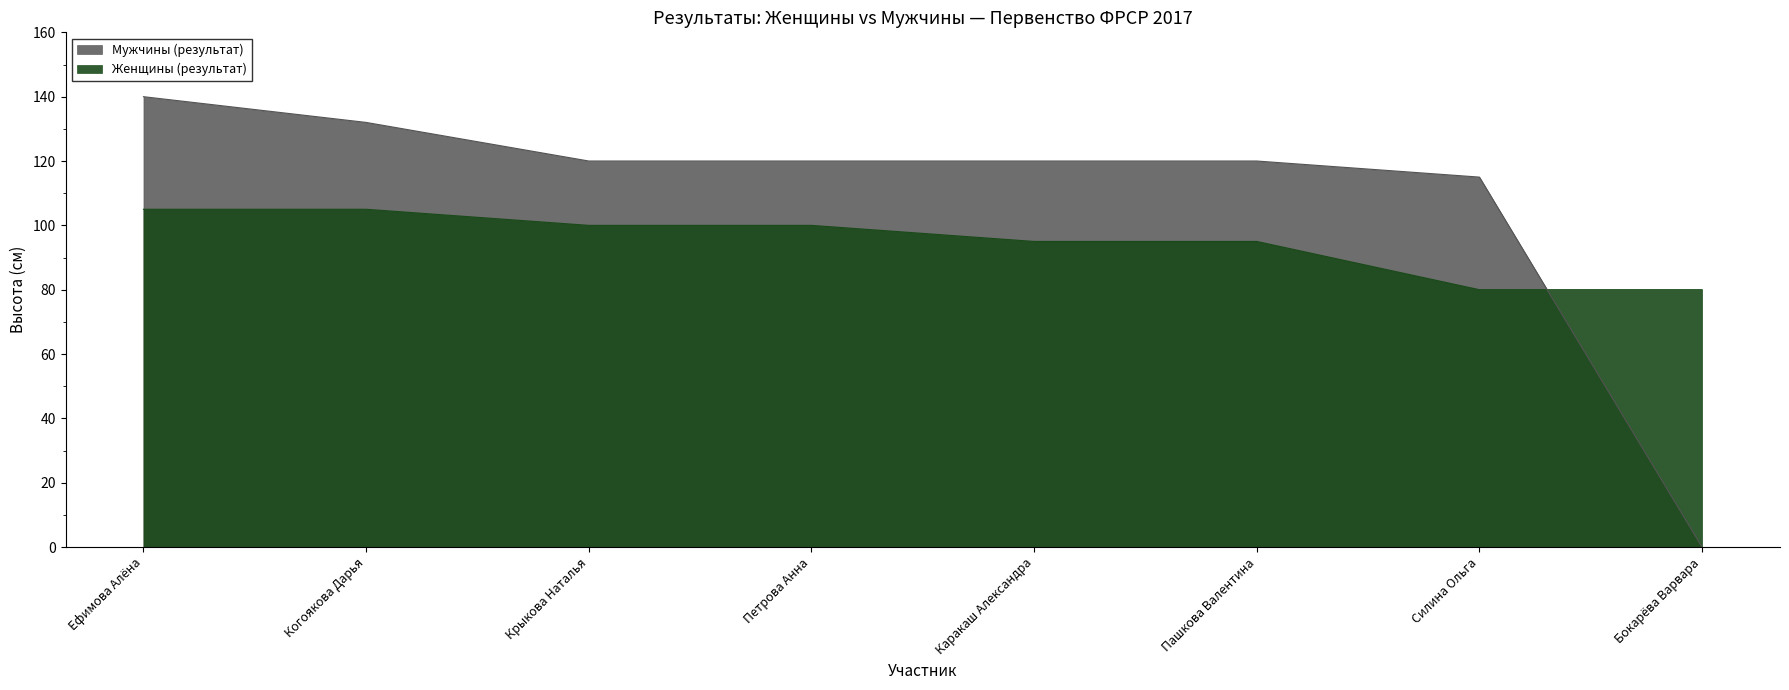

Which has a higher value, Когоякова Дарья or Каракаш Александра?

Когоякова Дарья